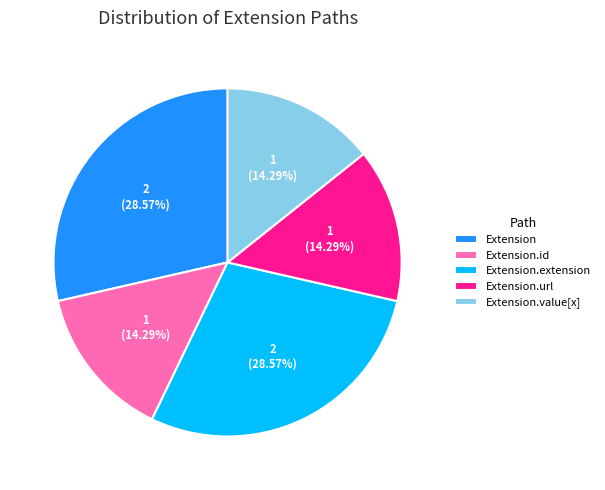

Which has a higher value, Extension.url or Extension?

Extension